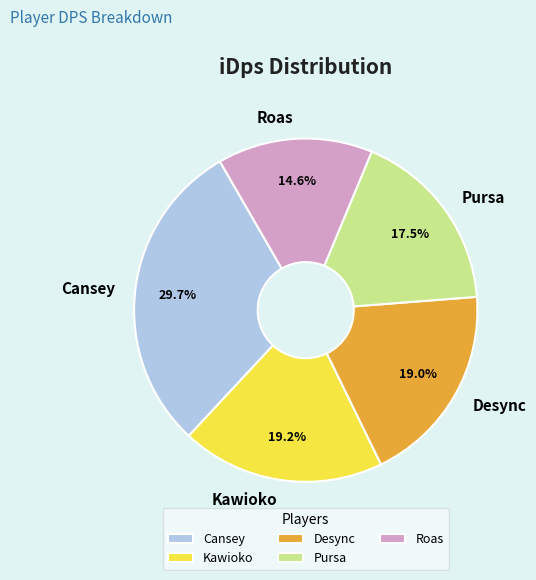

What is the ratio of the value at Roas to the value at Cansey?

0.5